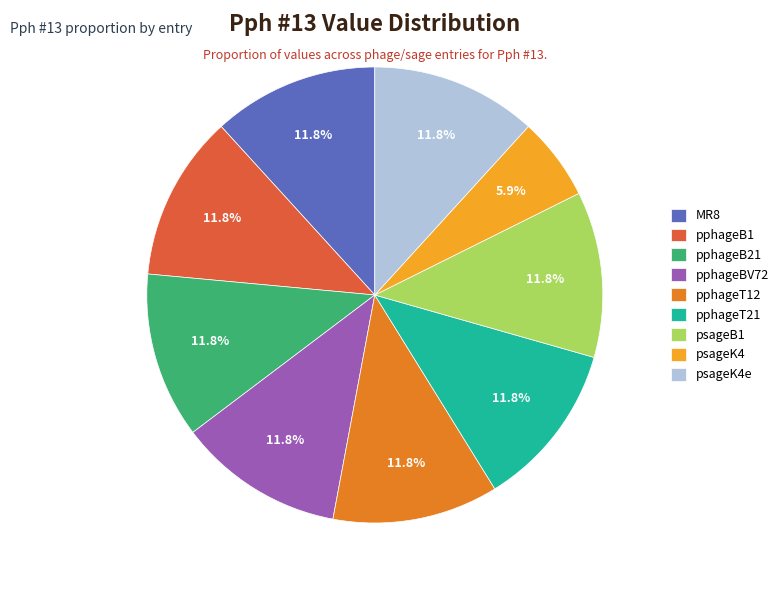

Does pphageB1 represent more than half of the total?

No